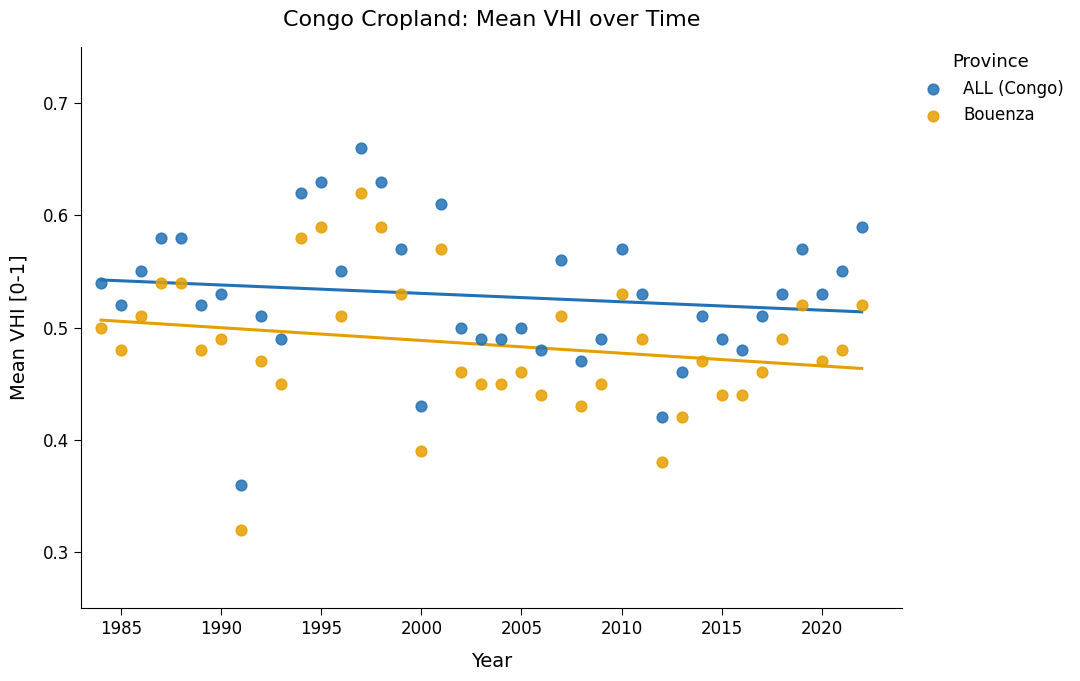

Which series contains the highest Y value?

ALL (Congo)